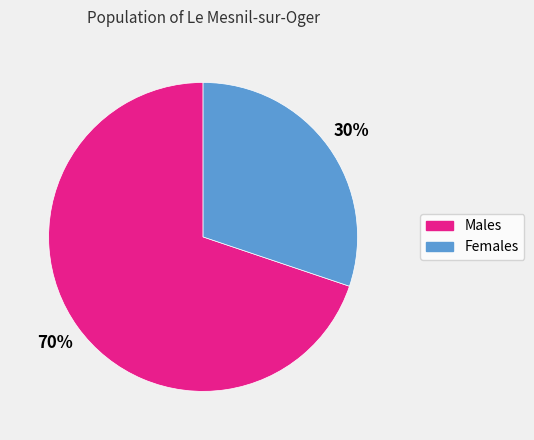

Does any single category account for the majority?

Yes